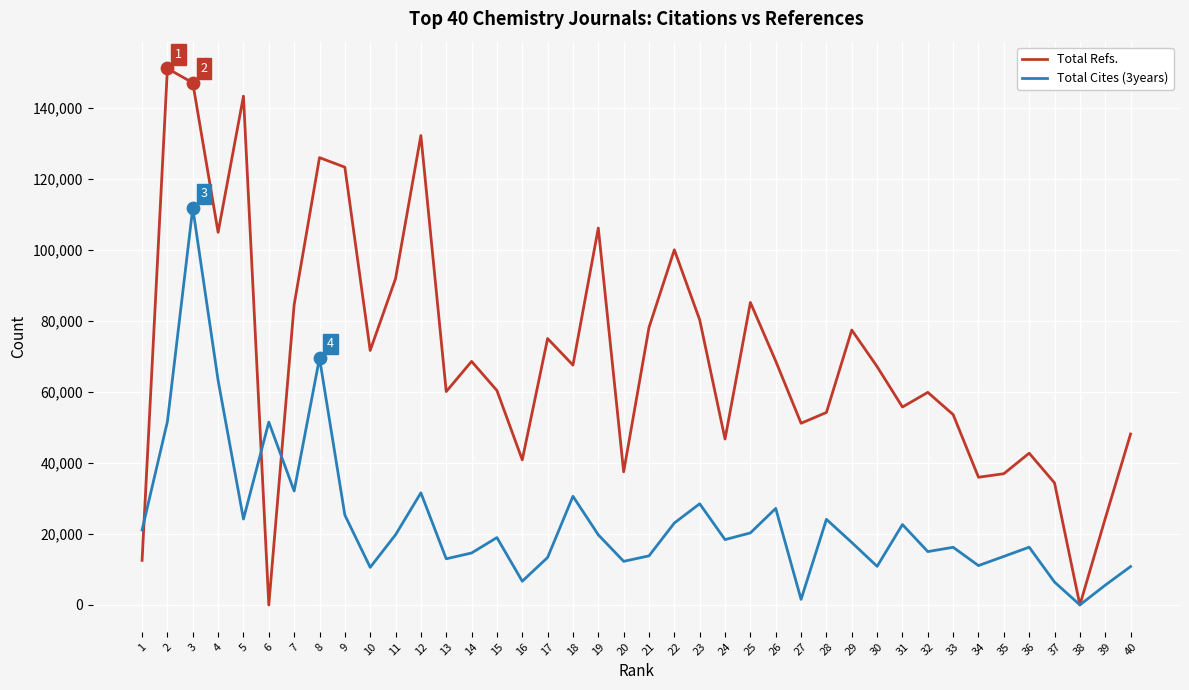

What are all the series names shown in the legend?

Total Refs., Total Cites (3years)